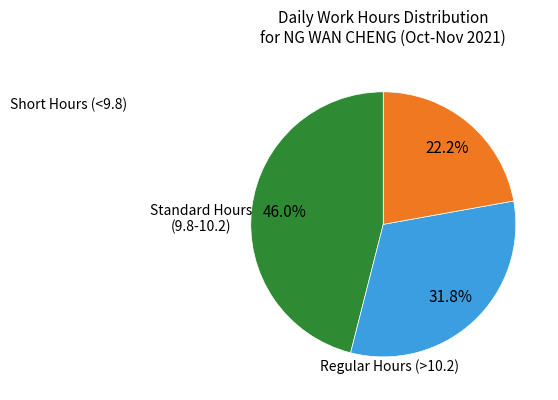

Is there any slice that represents more than half of the pie?

No